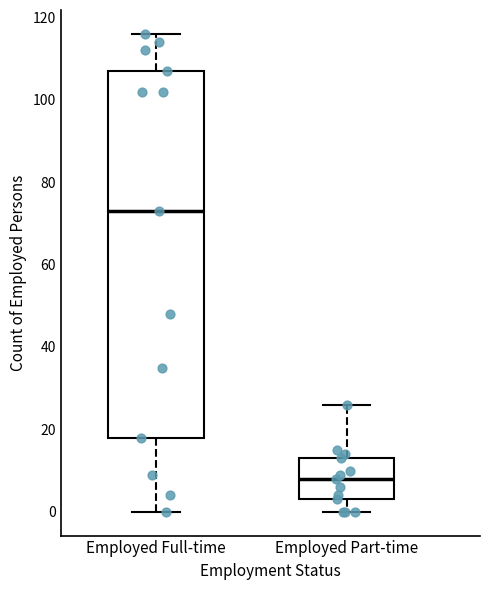

Reading left to right, transcribe this box plot: for each box, give where its median line is, the range the box spans, and where its two whiskers end, as read against the y-axis. The values are not printed on the chart, so give them approximately, as read against the axis.

Employed Full-time: median 74, box 18 to 108, whiskers 0 to 116
Employed Part-time: median 8, box 4 to 14, whiskers 0 to 26